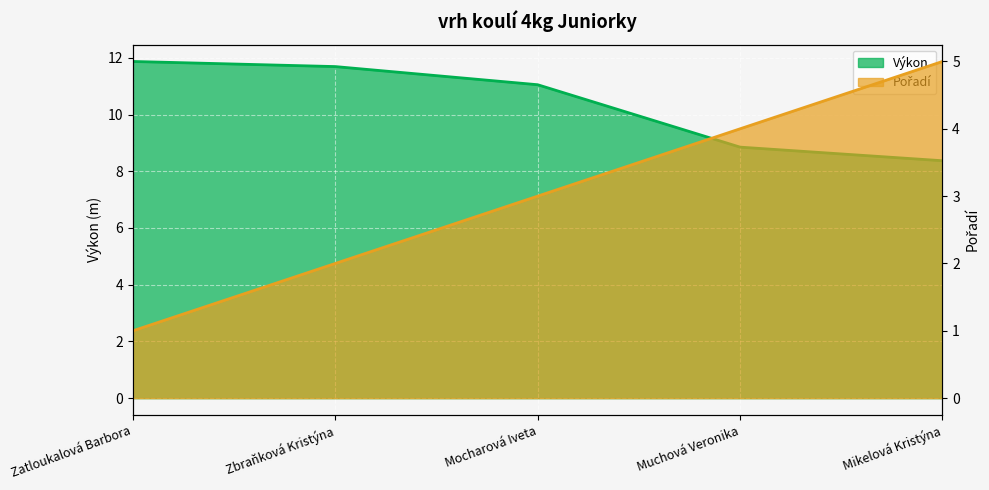

List the series in order of their overall mean, highest first.

Výkon, Pořadí